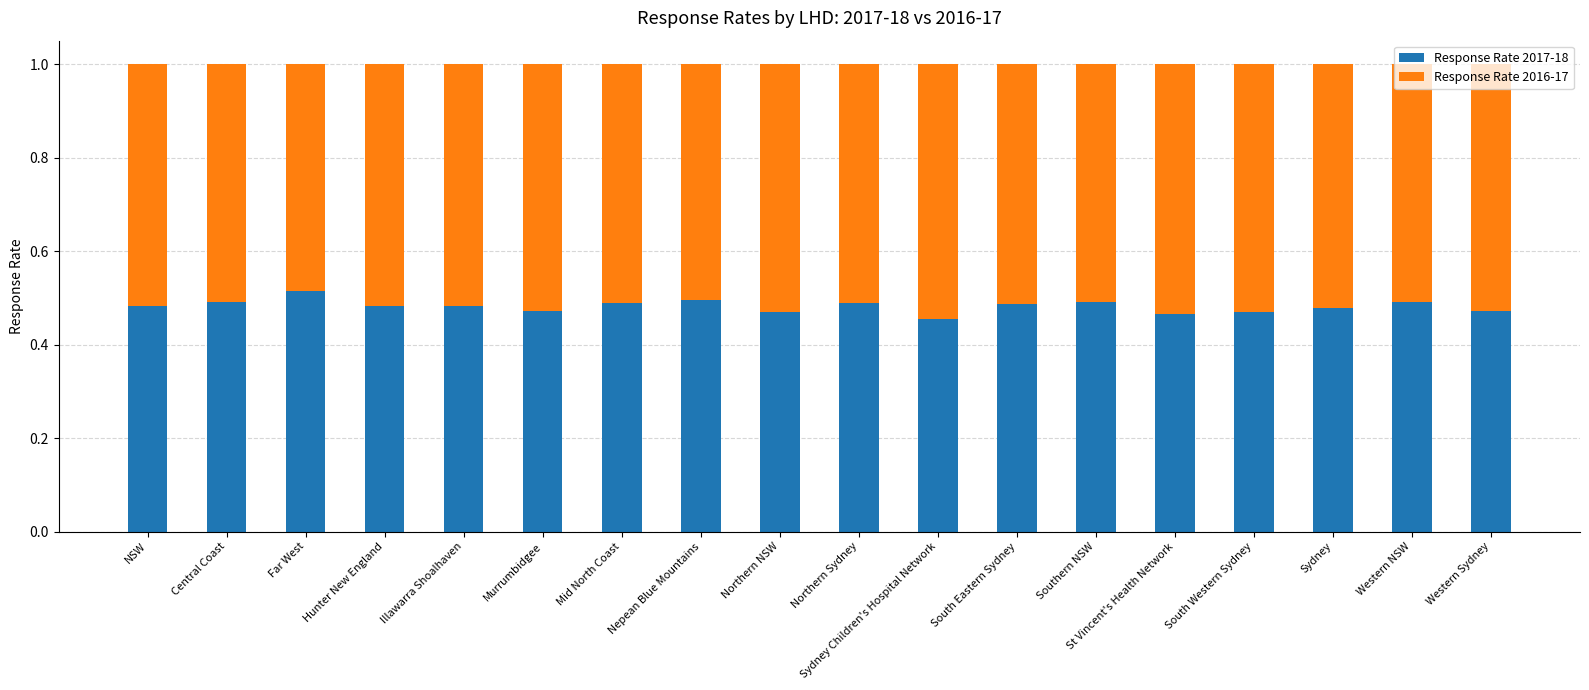

Count the Response Rate 2017-18 values in the range 0 to 1.

18